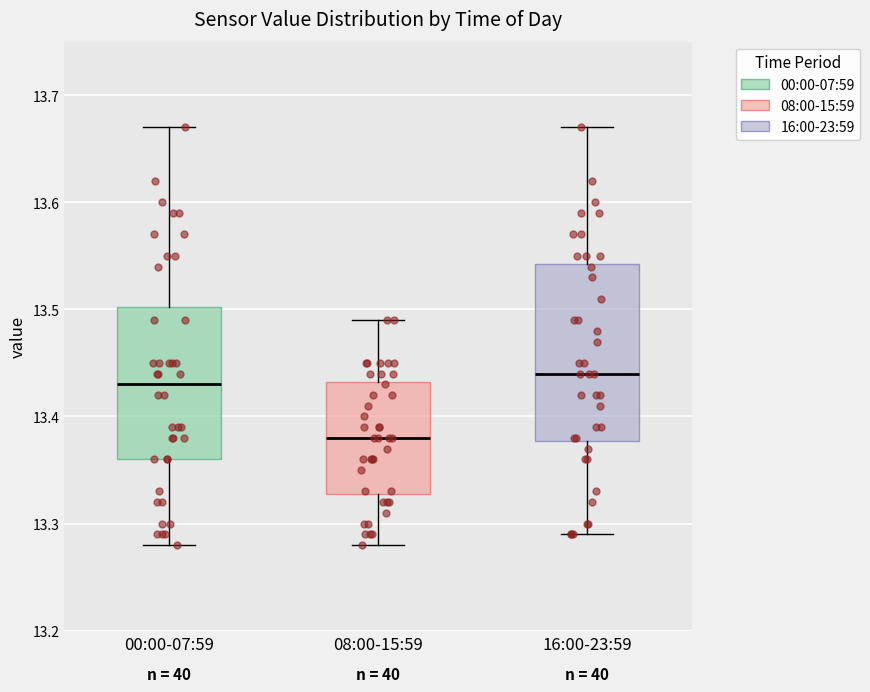

Where does the upper whisker of the box for 16:00-23:59 end on the y-axis? The values are not printed on the chart, so give them approximately, as read against the axis.

13.67